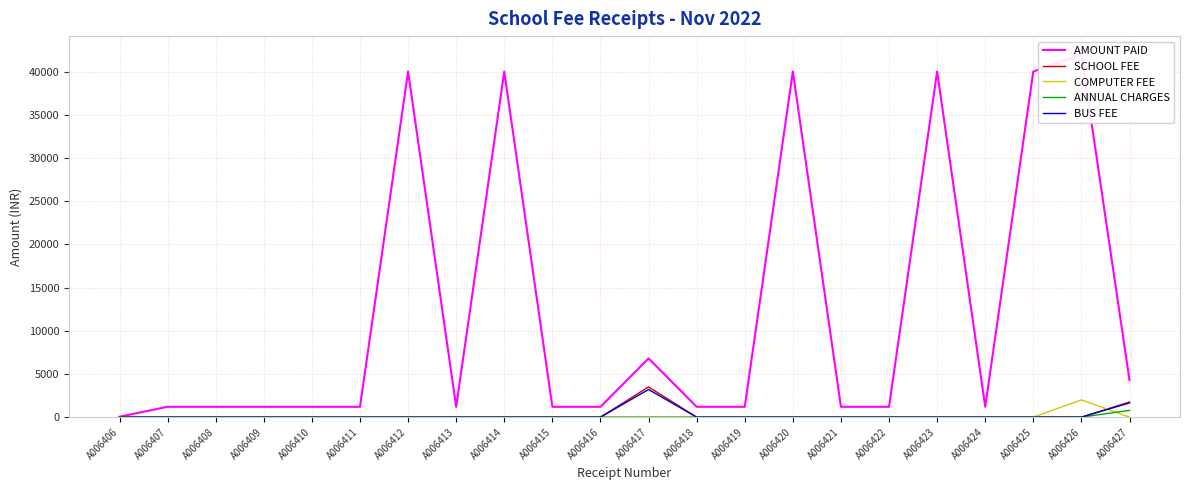

What is the lowest value of the AMOUNT PAID series?

50